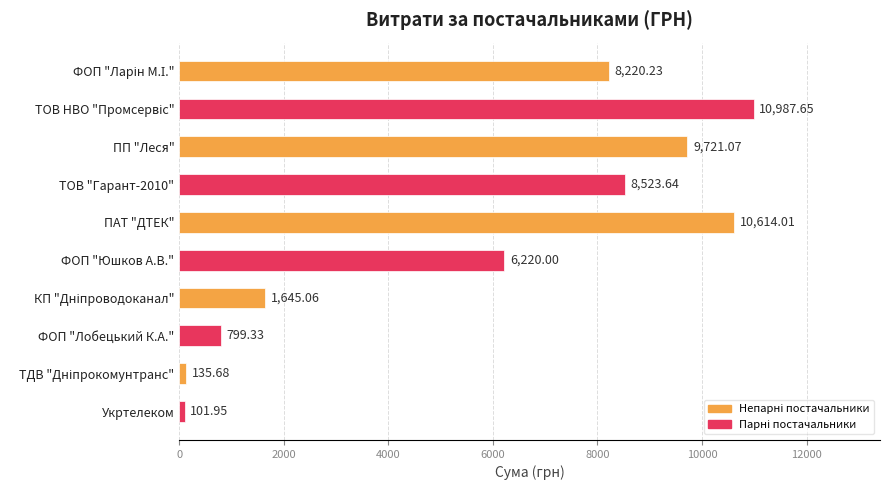

Where is the data nearest to the value 5544?

ФОП "Юшков А.В."